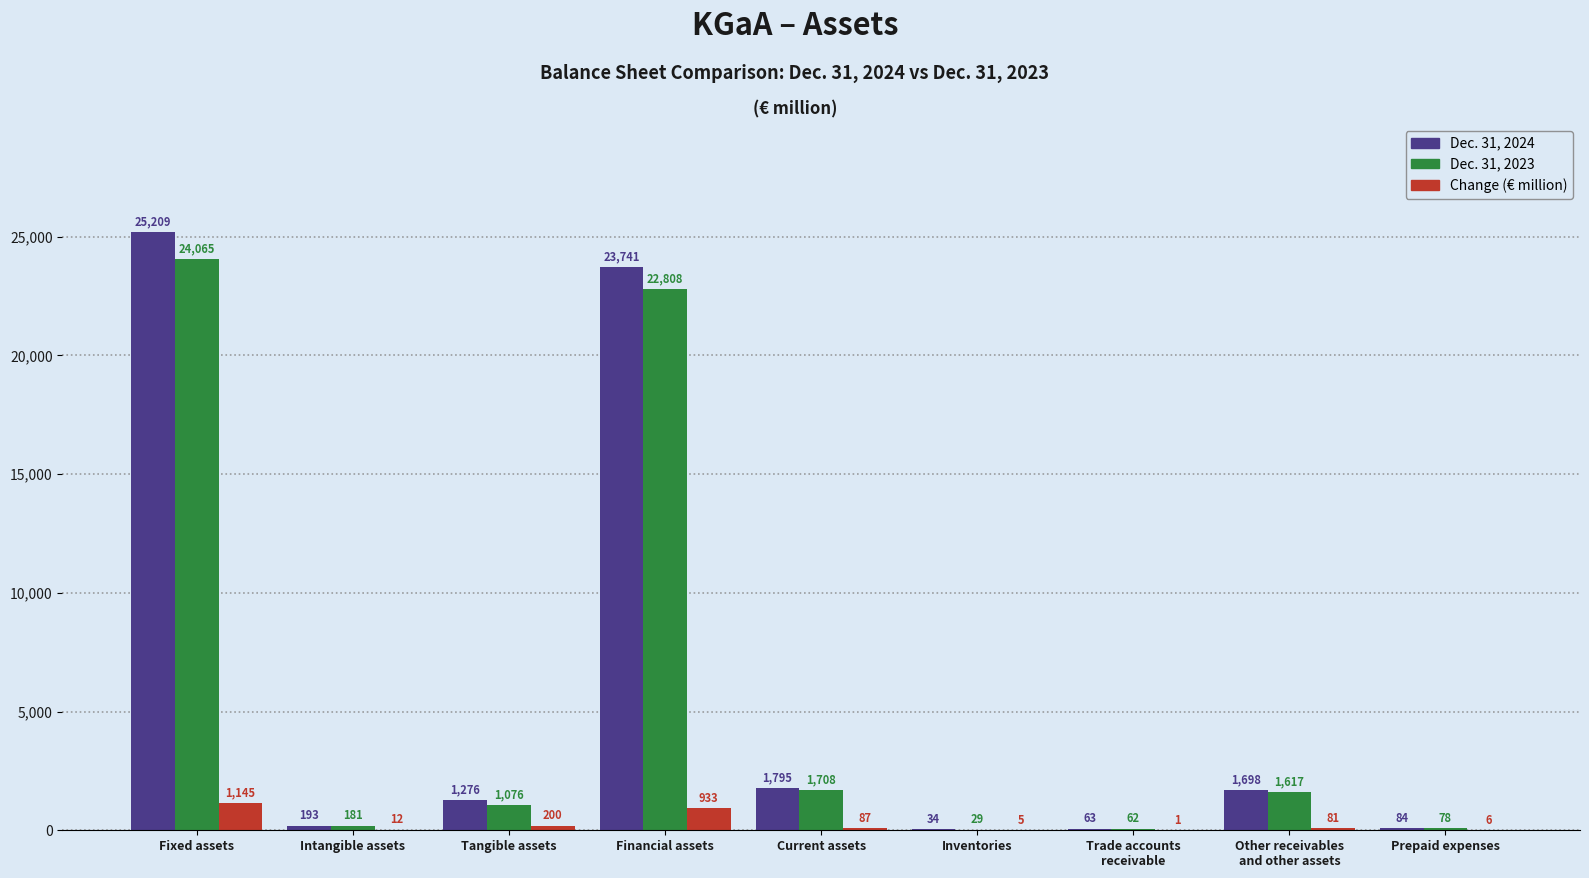

What value does the Dec. 31, 2024 series have at Fixed assets, to the nearest 100?

25200